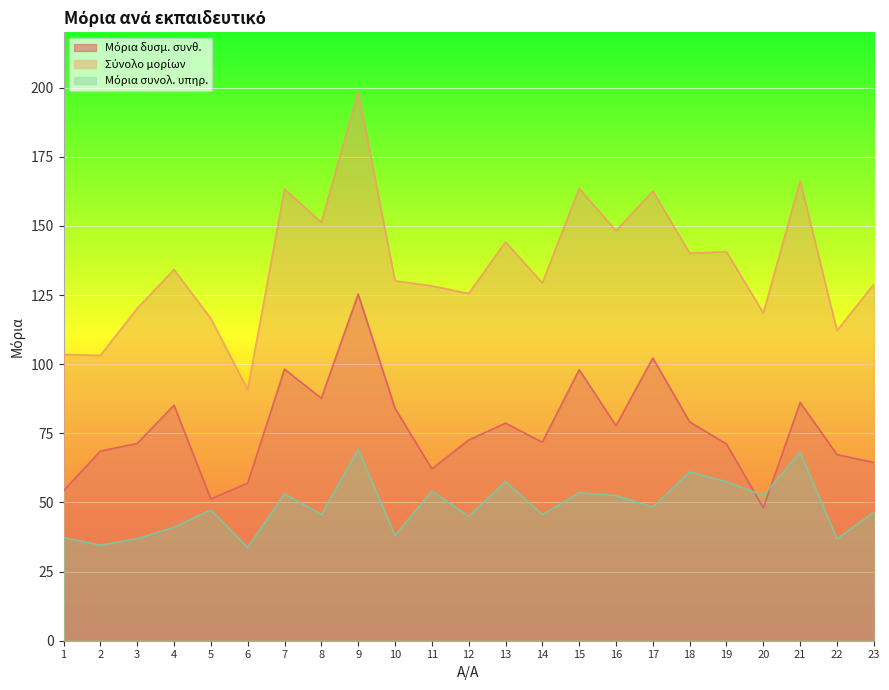

At which category does the chart reach its peak across all series?

9